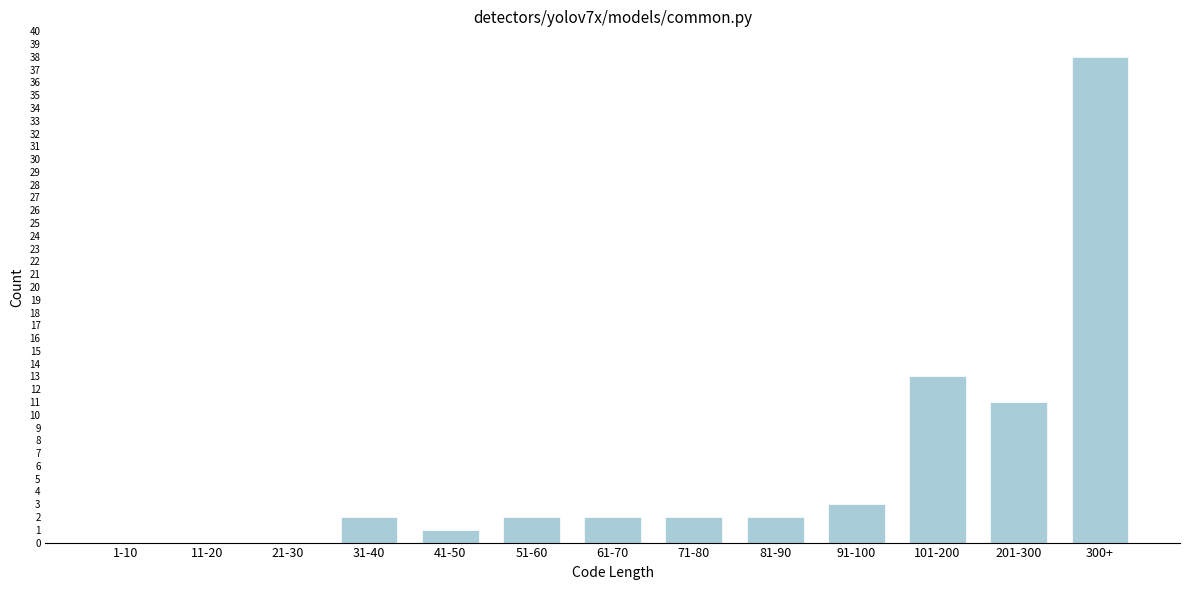

Reading left to right, list all the values displayed in this chart.

1-10=0	11-20=0	21-30=0	31-40=2	41-50=1	51-60=2	61-70=2	71-80=2	81-90=2	91-100=3	101-200=13	201-300=11	300+=38